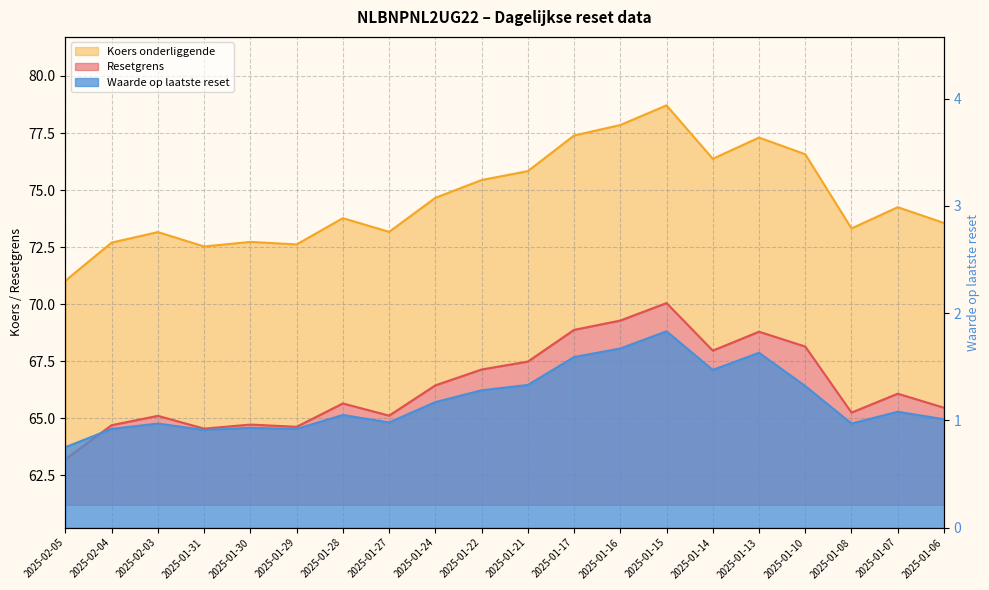

The value of Koers onderliggende at 2025-02-05 is 127.1. True or false?

False